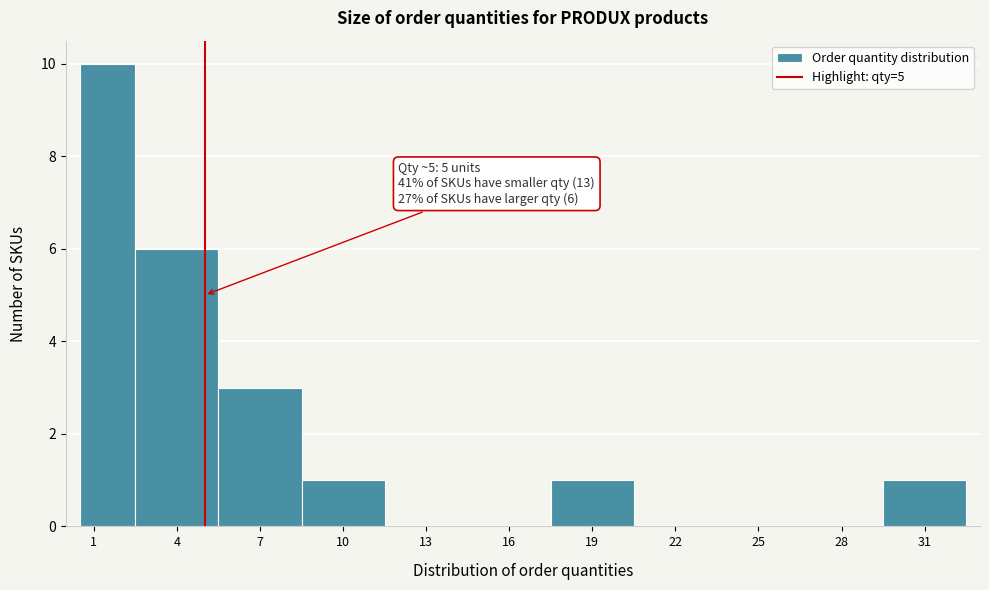

Over which range of the x-axis is the bar tallest?

0.5 to 2.5